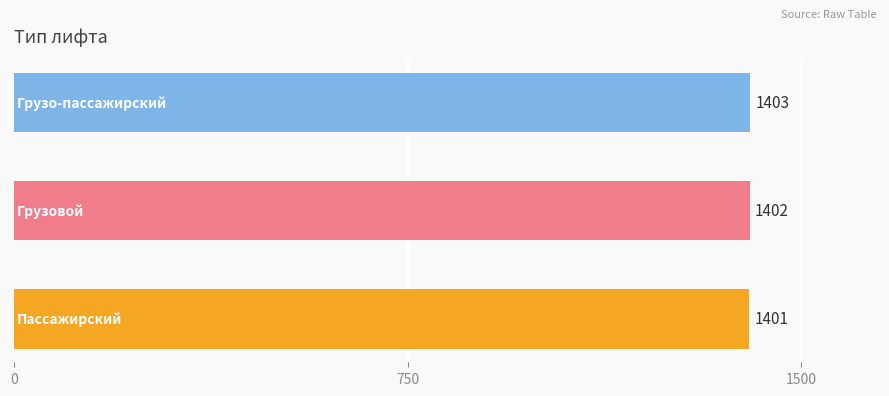

What is the average value?

1402